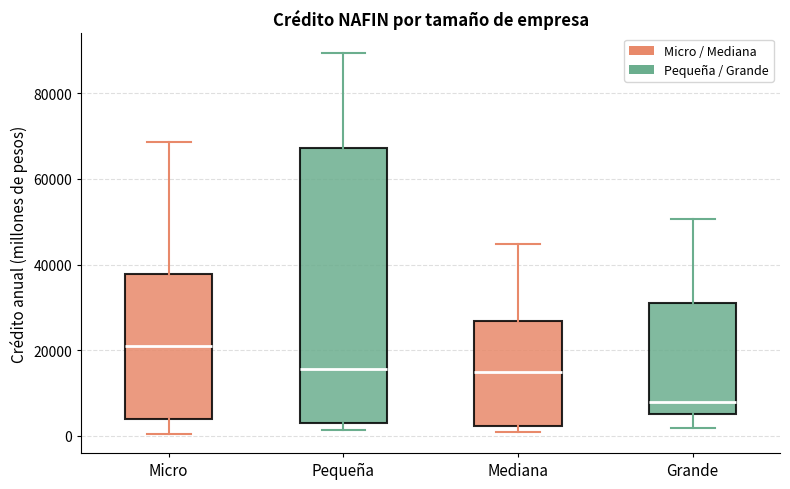

Reading left to right, transcribe this box plot: for each box, give where its median line is, the range the box spans, and where its two whiskers end, as read against the y-axis. The values are not printed on the chart, so give them approximately, as read against the axis.

Micro: median 20000, box 4000 to 38000, whiskers 0 to 68000
Pequeña: median 16000, box 4000 to 68000, whiskers 2000 to 90000
Mediana: median 14000, box 2000 to 26000, whiskers 0 to 44000
Grande: median 8000, box 6000 to 30000, whiskers 2000 to 50000